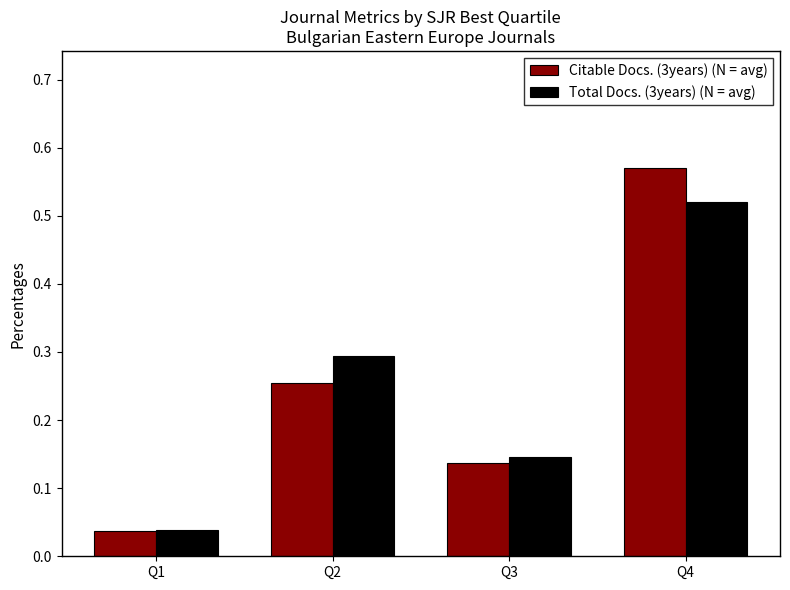

Which category has the highest value in the Citable Docs. (3years) (N = avg) series?

Q4